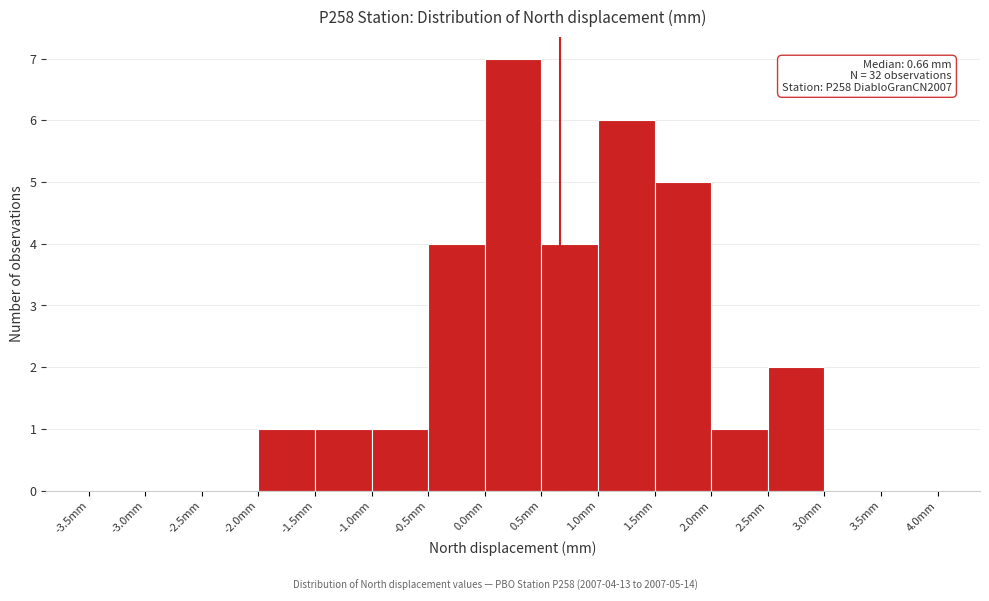

Over which range of the x-axis is the bar tallest?

0.0 to 0.5